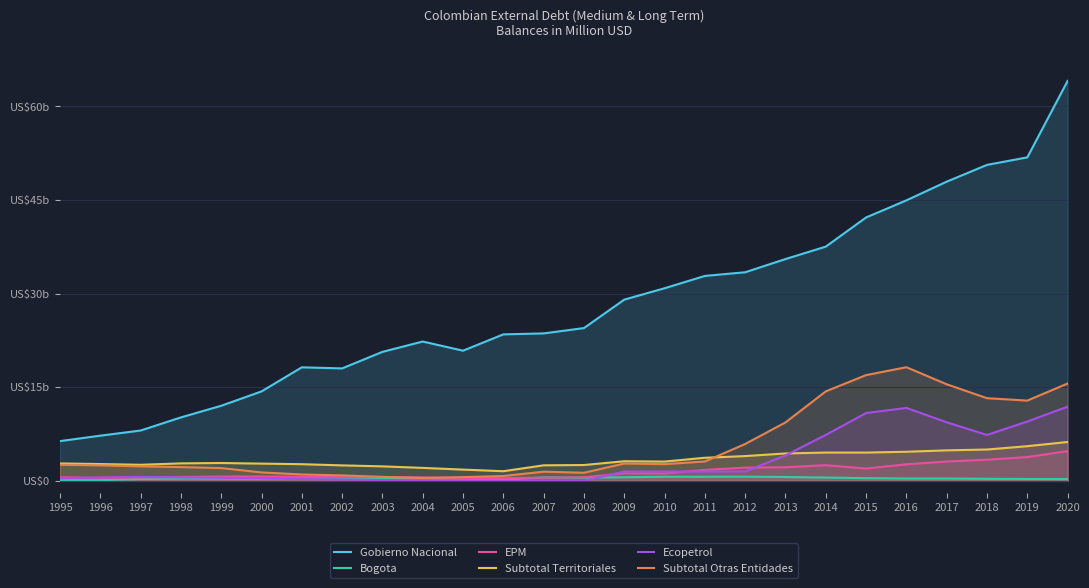

Which has a higher value, 1996 or 2010?

2010